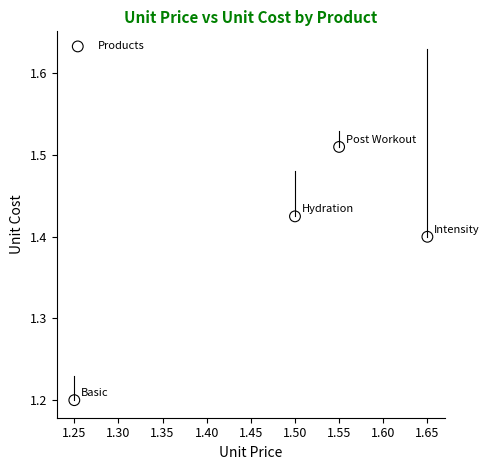

What Y value in the scatter plot is closest to 1?

1.2